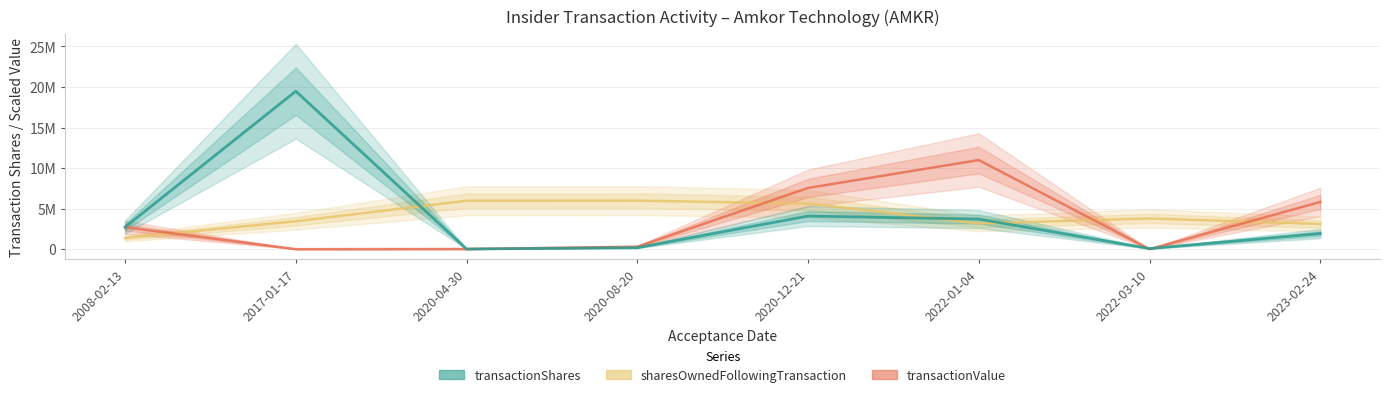

Reading left to right, transcribe all the data shown in this chart.

sharesOwnedFollowingTransaction: 1376331.5	3442967.8	5972127.9	5987002.9	5626237.7	3172265.8	3786185.9	3109216.2
transactionValue: 2699532.0	0.0	18504.0	305011.1	7550403.8	10991996.2	0.0	5824512.0
transactionShares: 2726800.0	19484809.0	20000.0	185937.0	4083065.0	3711506.0	80000.0	1920000.0